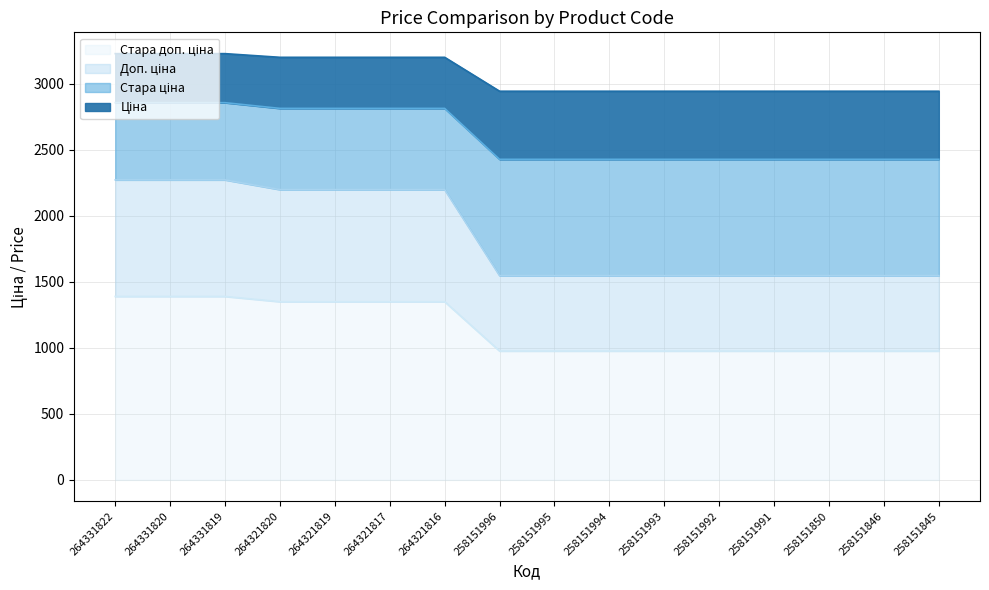

What is the value of the Стара доп. ціна point at the 13th from the left?

976.1